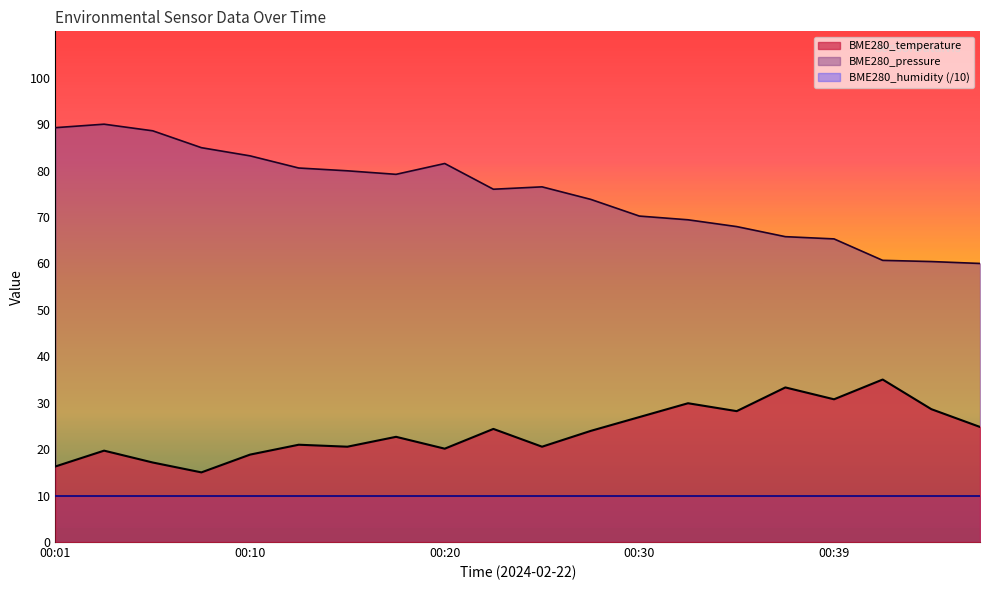

True or false: BME280_temperature and BME280_pressure cross at least once.

False